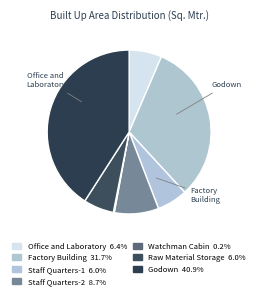

Is there any slice that represents more than half of the pie?

No